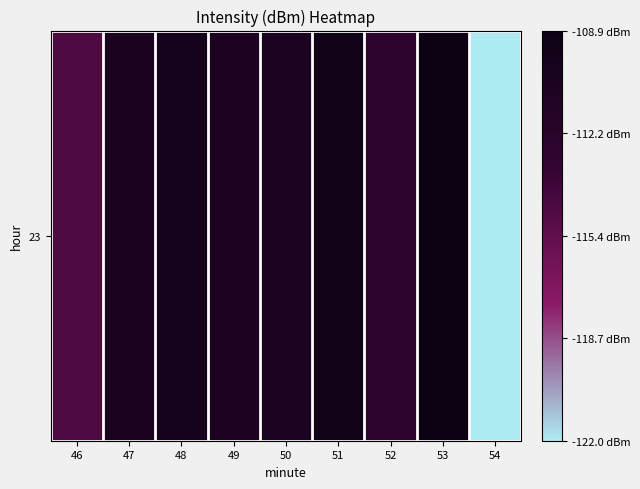

Read the value at 51.

-109.3